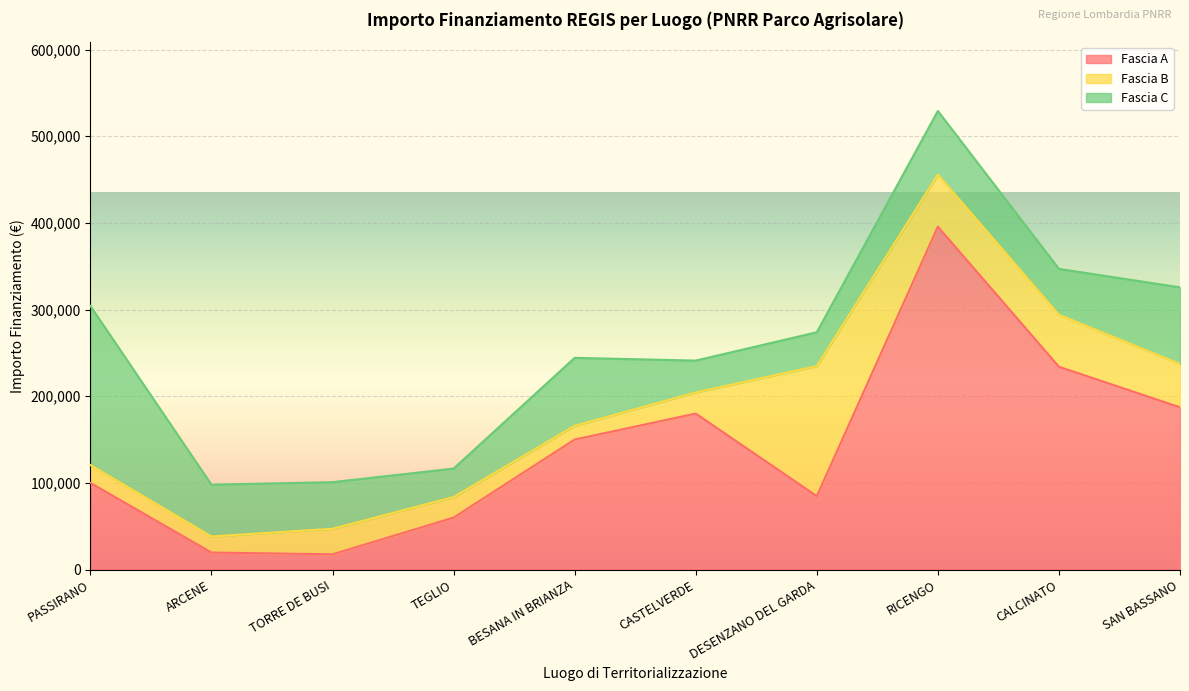

What position from the right is DESENZANO DEL GARDA?

4